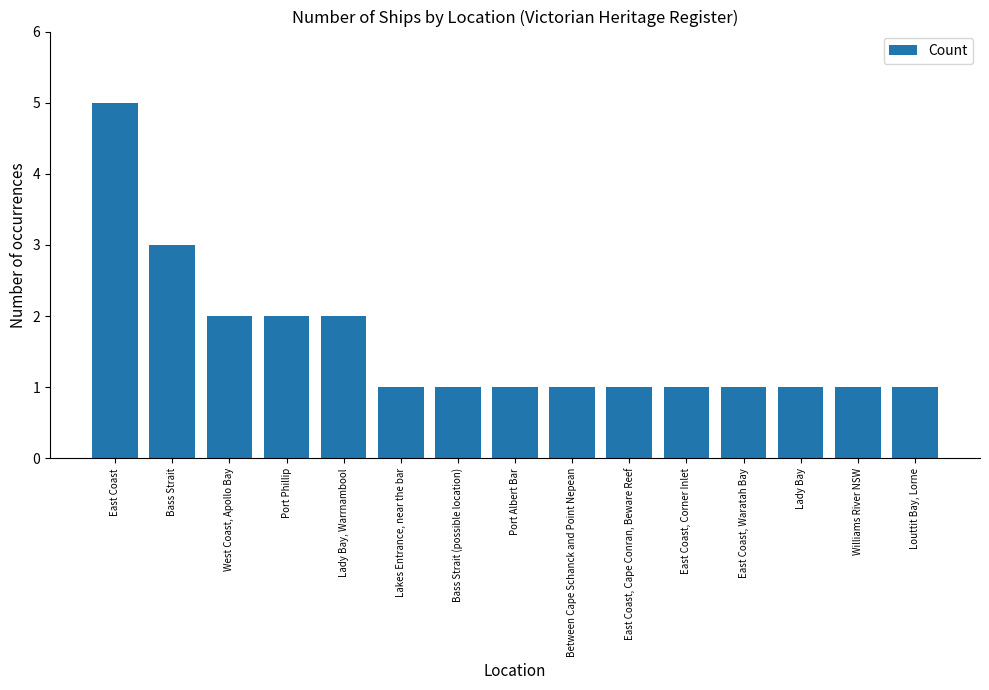

What is the sum of the values at Bass Strait and Between Cape Schanck and Point Nepean?

4